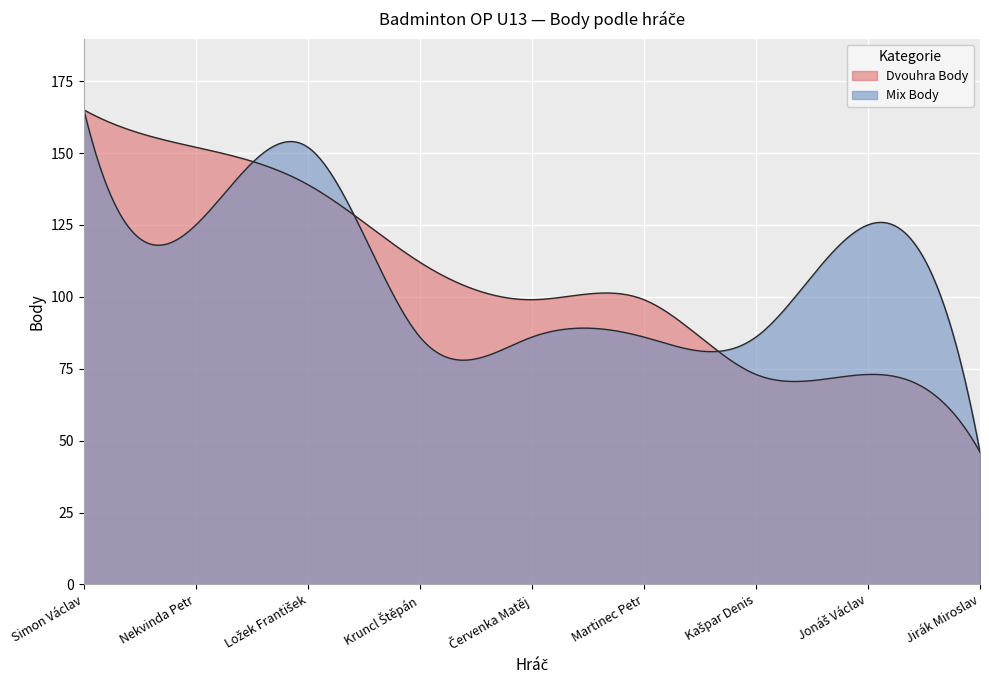

Does the chart display data point markers on the line(s)?

No